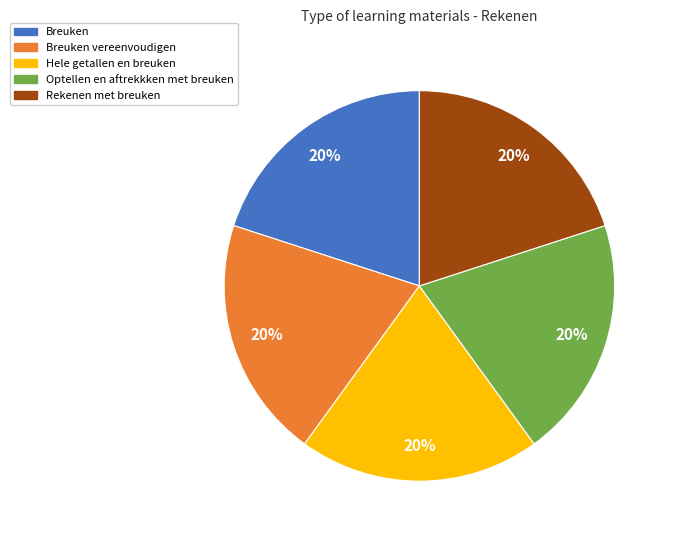

Count the number of slices in the pie.

5